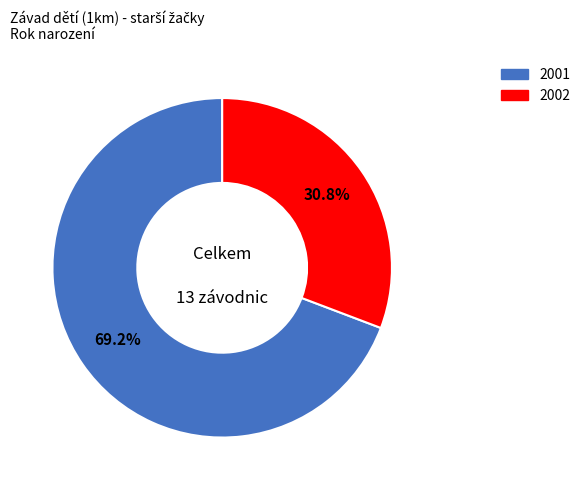

Which slice is the largest?

2001